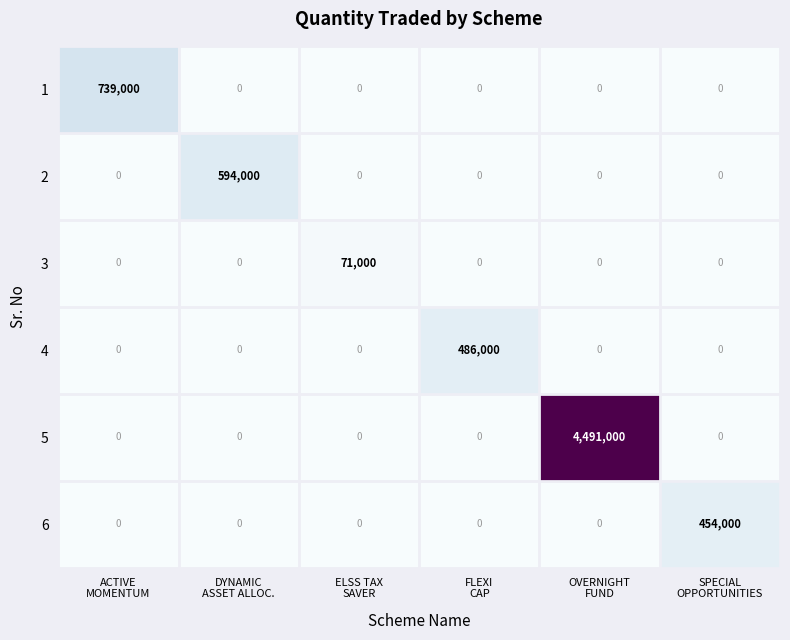

Which series has the largest total across all categories?

5